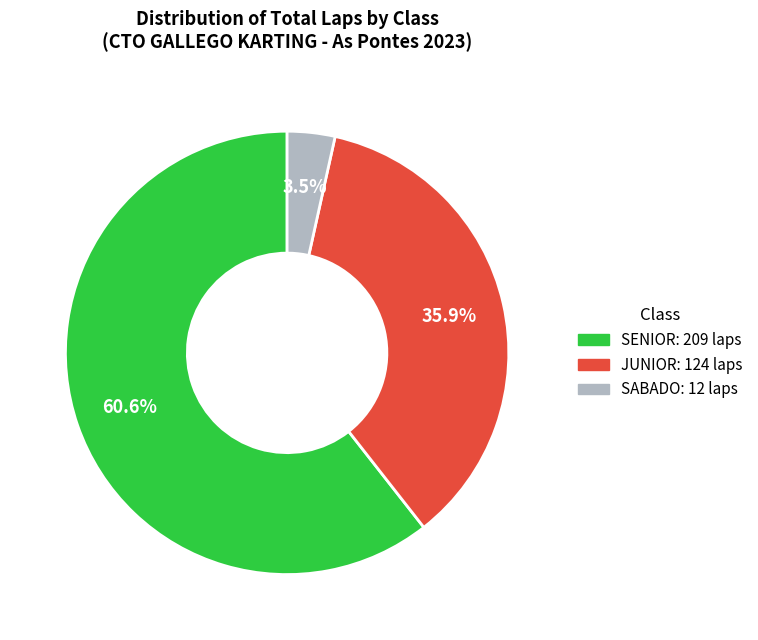

Rank the categories by value from lowest to highest.

SABADO, JUNIOR, SENIOR